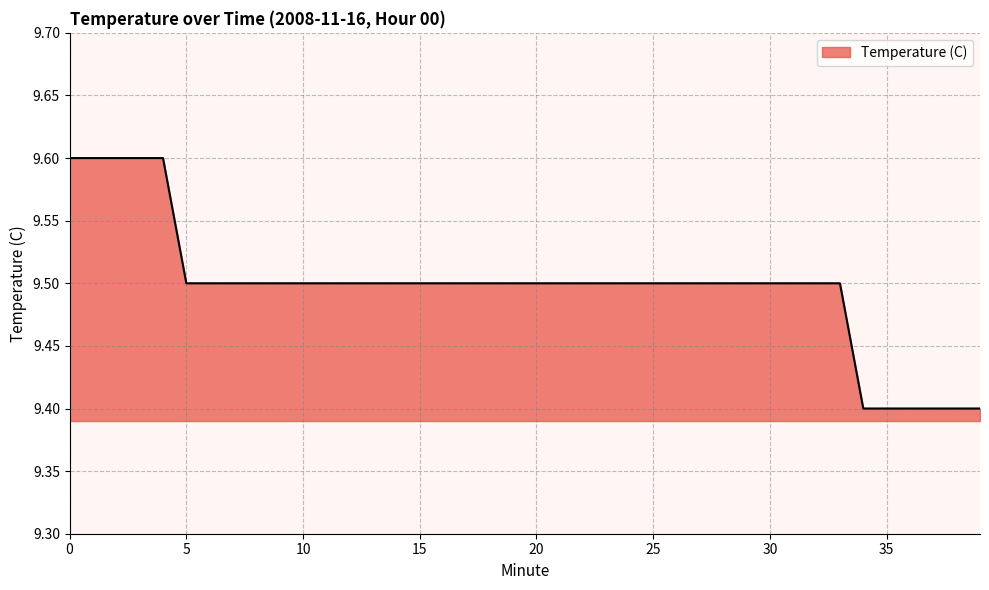

What is the smallest value displayed?

9.4